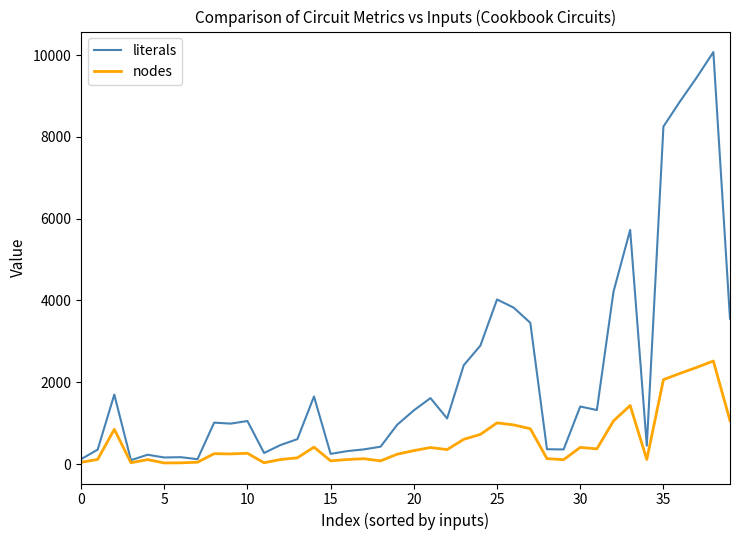

True or false: literals has more than 2 points higher than both neighbors.

True